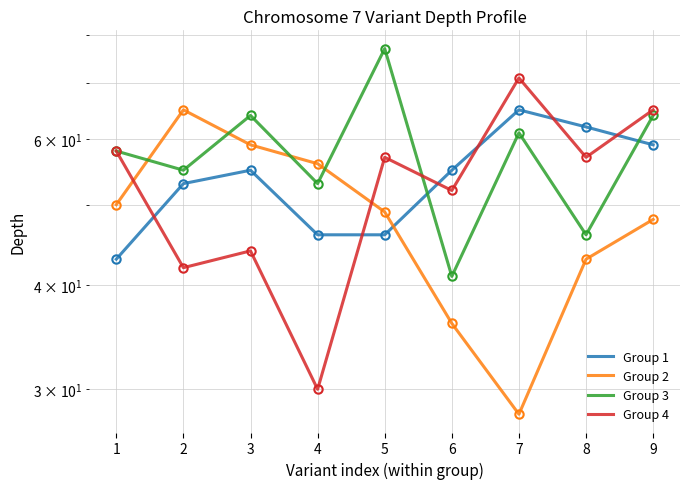

What is the difference between the maximum and second lowest values in the Group 2 series?

29